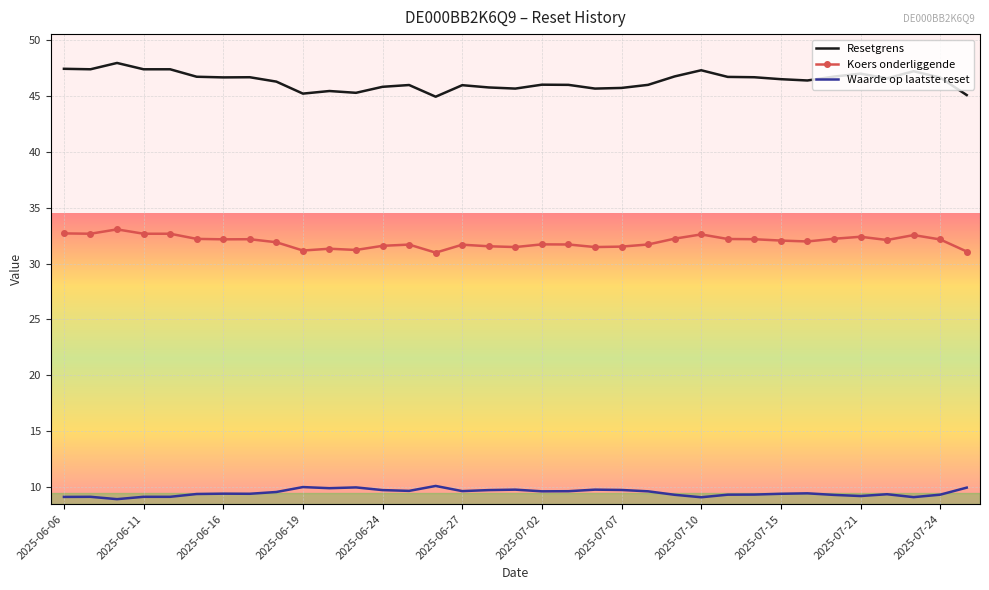

What is the lowest value of the Resetgrens series?

44.9